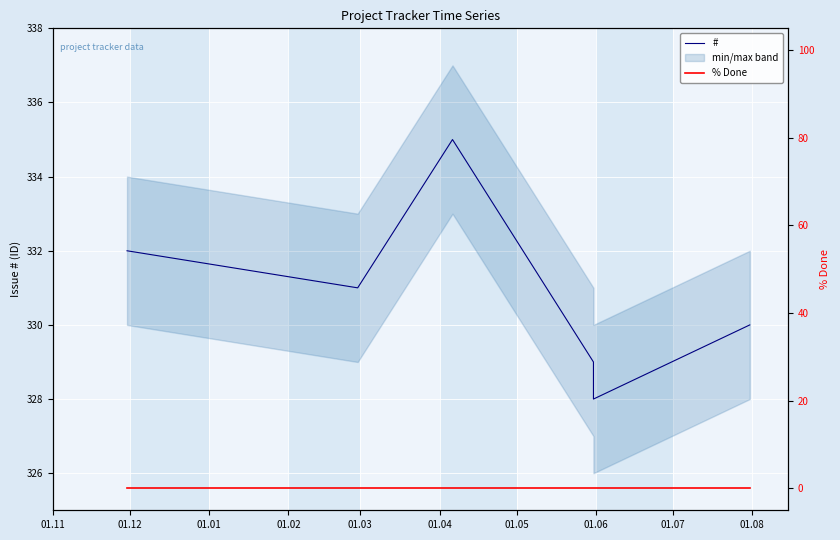

Which series has the largest total across all categories?

#